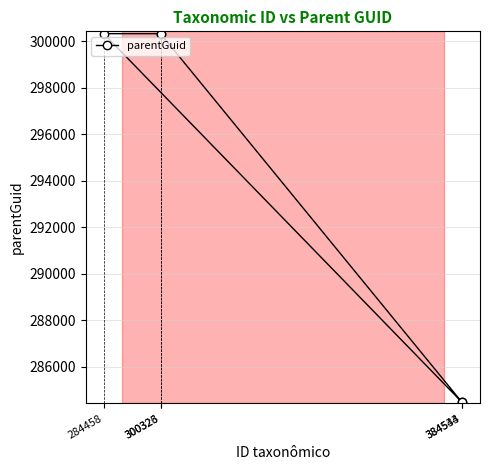

Rank the categories by value from lowest to highest.

384543, 384534, 284458, 300326, 300323